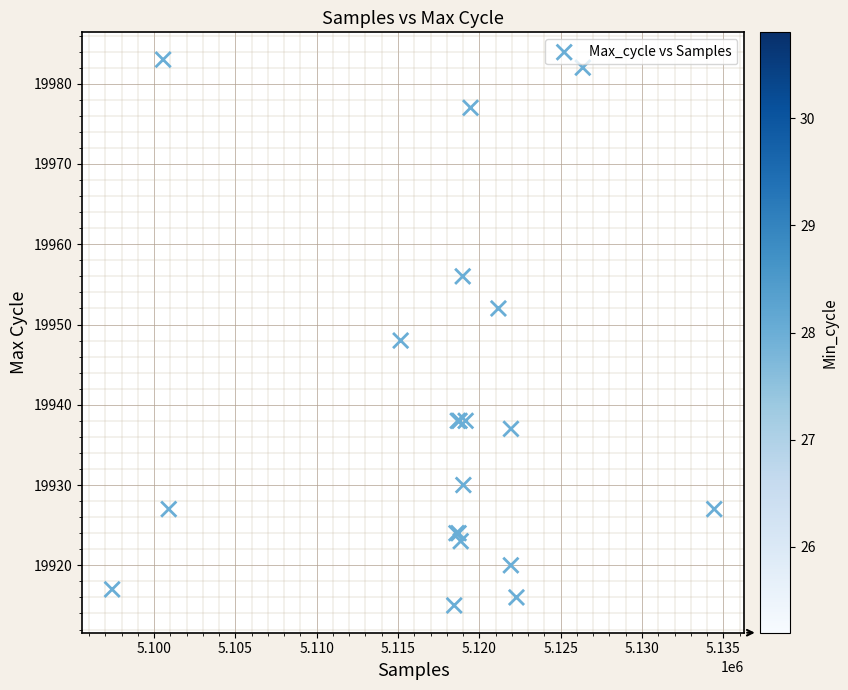

What Y value in the scatter plot is closest to 19949?

19948